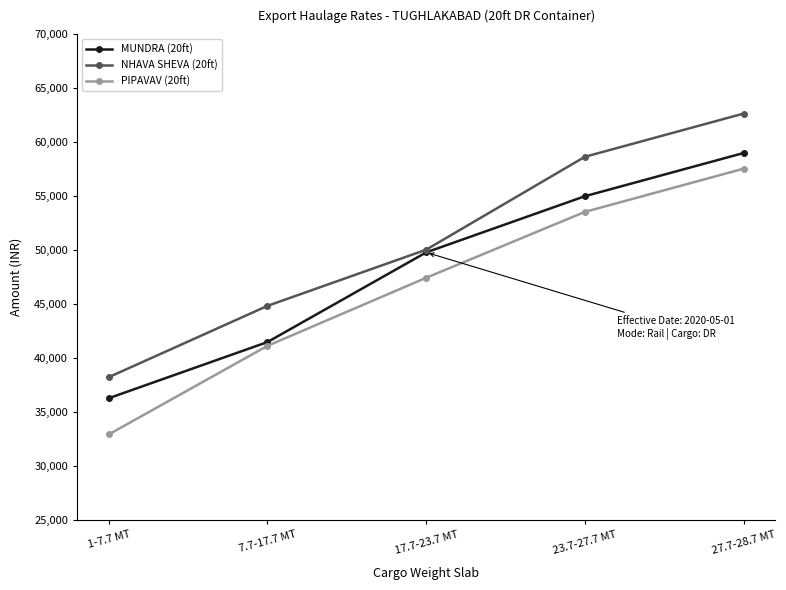

Reading left to right, transcribe all the data shown in this chart.

MUNDRA (20ft): 1-7.7 MT=36300	7.7-17.7 MT=41500	17.7-23.7 MT=49800	23.7-27.7 MT=55000	27.7-28.7 MT=59000
NHAVA SHEVA (20ft): 1-7.7 MT=38250	7.7-17.7 MT=44850	17.7-23.7 MT=50050	23.7-27.7 MT=58650	27.7-28.7 MT=62650
PIPAVAV (20ft): 1-7.7 MT=32950	7.7-17.7 MT=41150	17.7-23.7 MT=47450	23.7-27.7 MT=53550	27.7-28.7 MT=57550